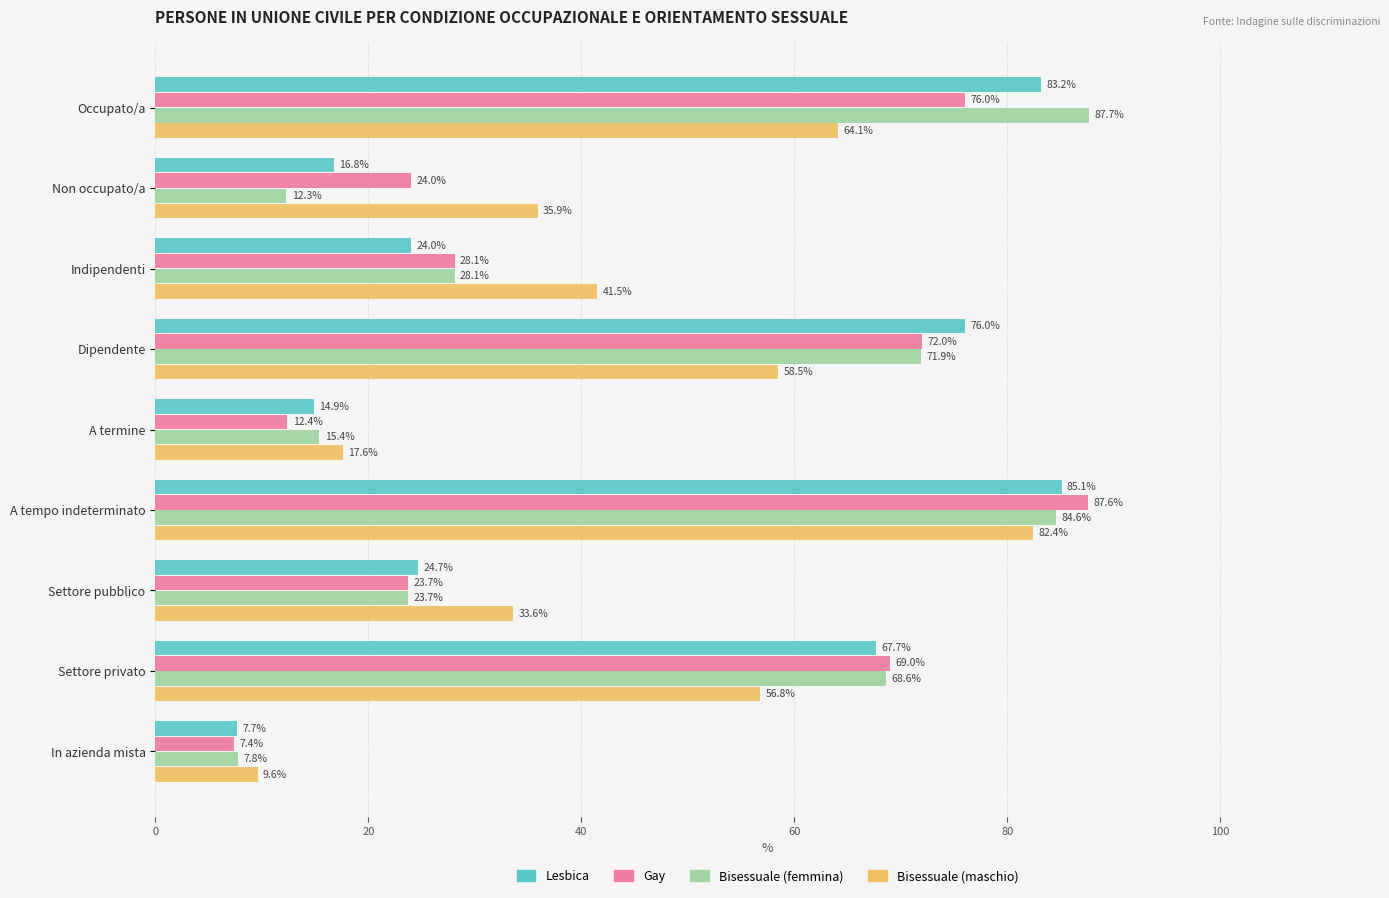

What is the difference between the maximum and second lowest values in the Lesbica series?

70.2